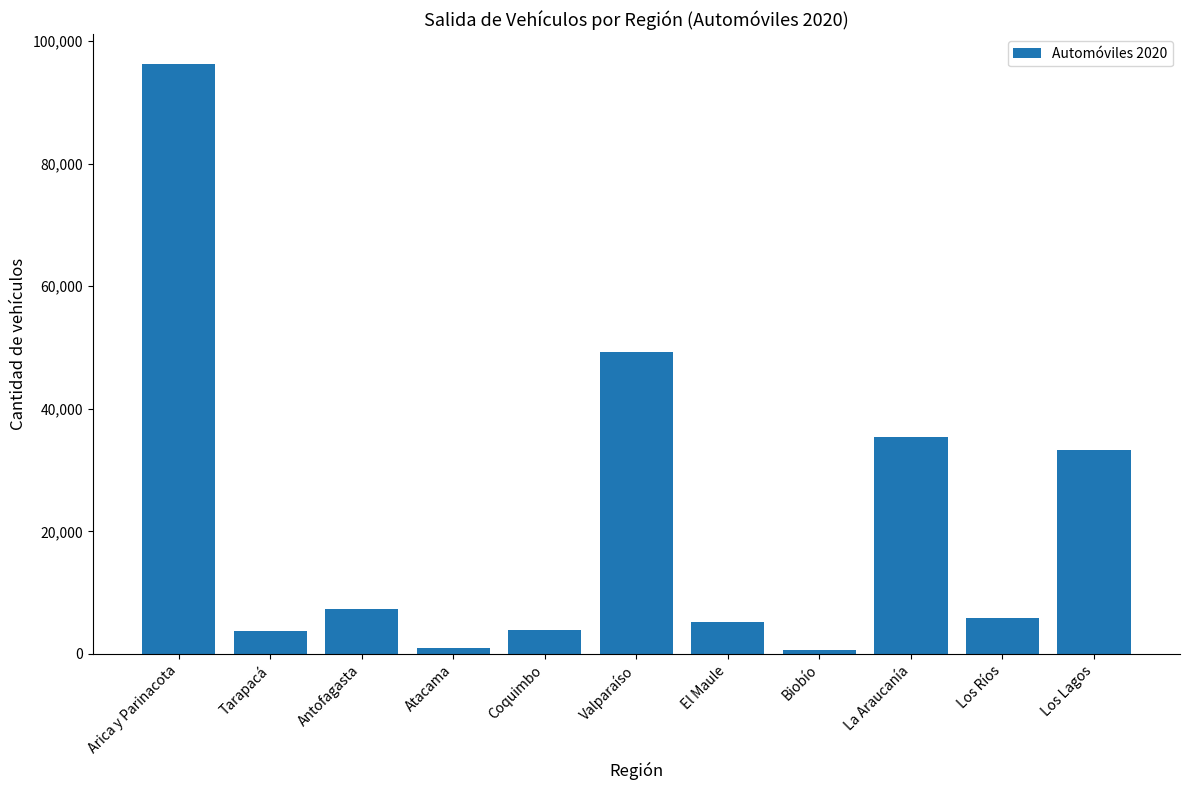

What is the sum of the values at Biobío and Coquimbo?

4532